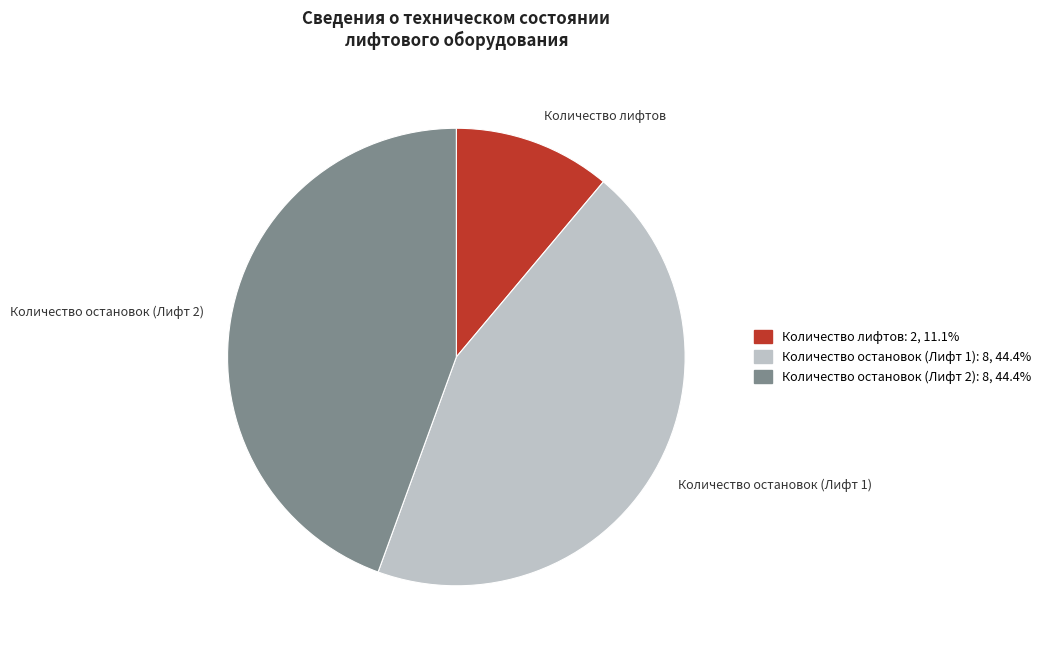

Do Количество лифтов and Количество остановок (Лифт 2) together represent more than half of the pie?

Yes